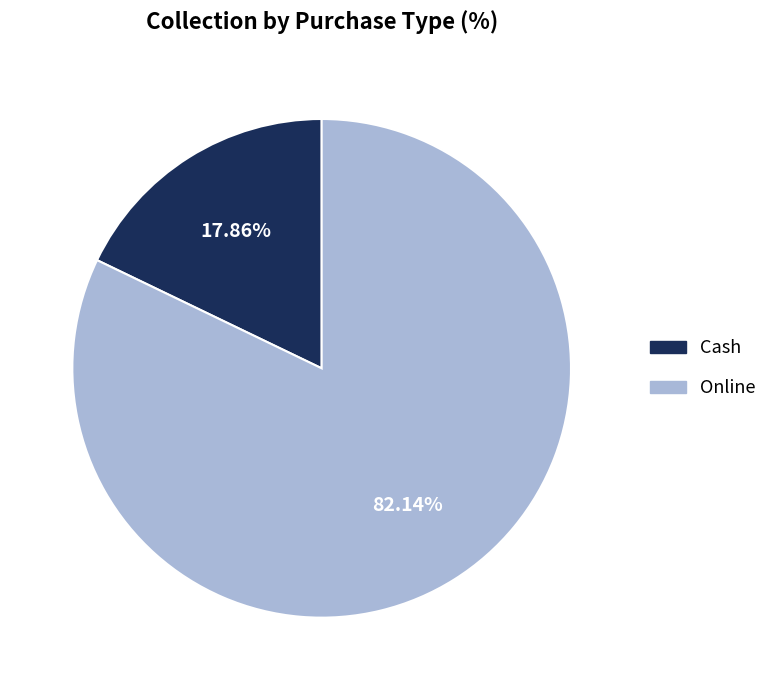

Which slice represents more than half of the pie?

Online